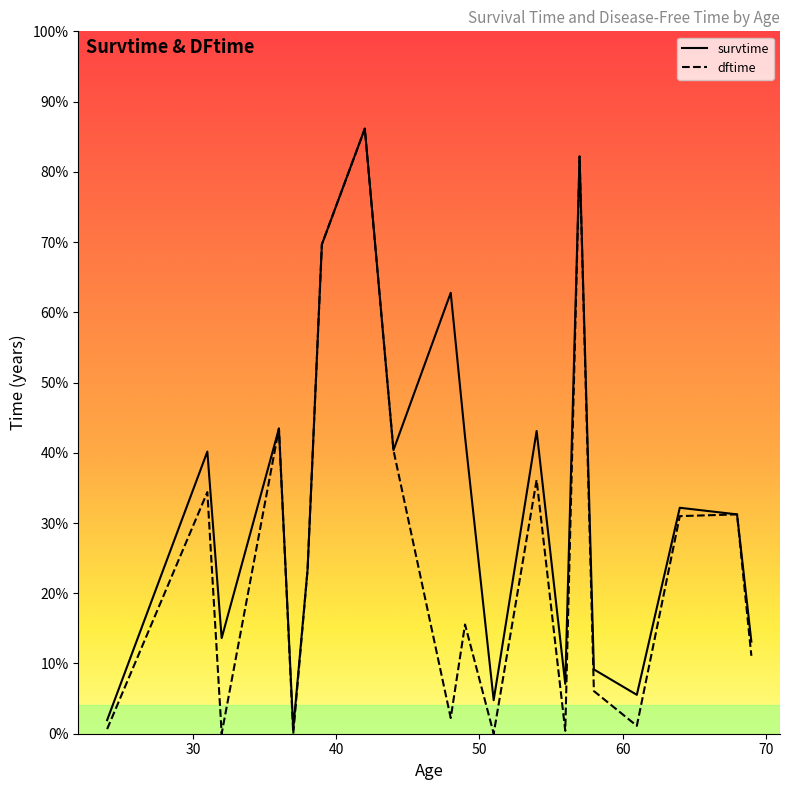

True or false: survtime and dftime cross at least once.

False